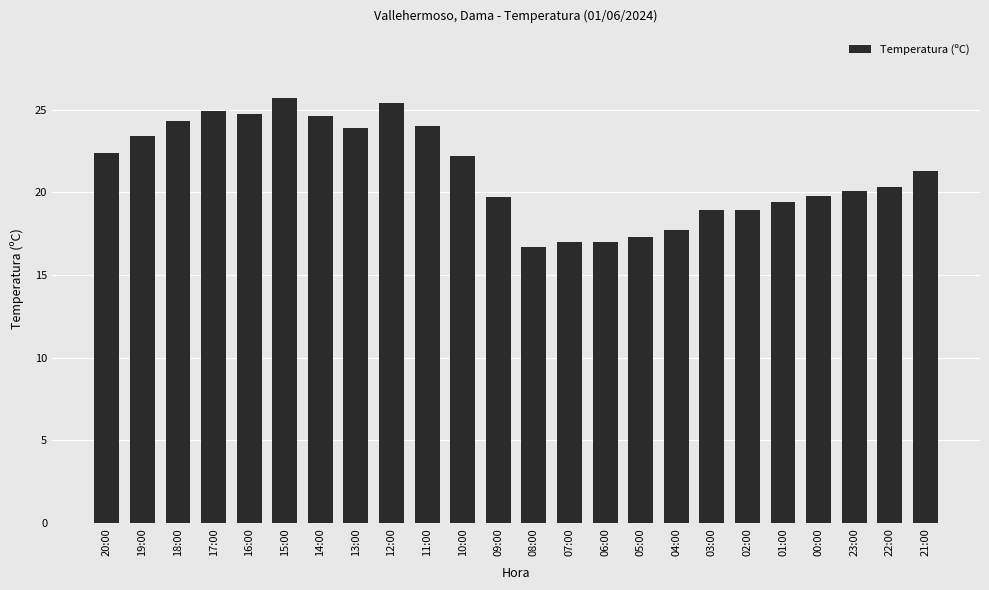

What value does the data have at 03:00?

18.9